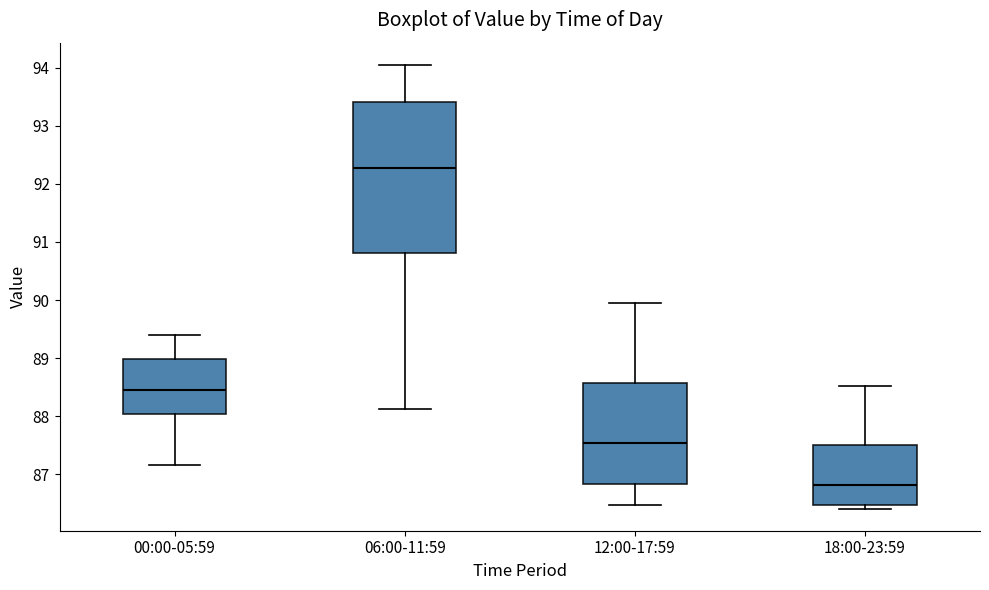

Reading left to right, read every box against the y-axis: the position of its median line, the range the box covers, and the ends of its whiskers. The values are not printed on the chart, so give them approximately, as read against the axis.

00:00-05:59: median 88.5, box 88.0 to 89.0, whiskers 87.2 to 89.4
06:00-11:59: median 92.3, box 90.8 to 93.4, whiskers 88.1 to 94.1
12:00-17:59: median 87.5, box 86.8 to 88.6, whiskers 86.5 to 90.0
18:00-23:59: median 86.8, box 86.5 to 87.5, whiskers 86.4 to 88.5